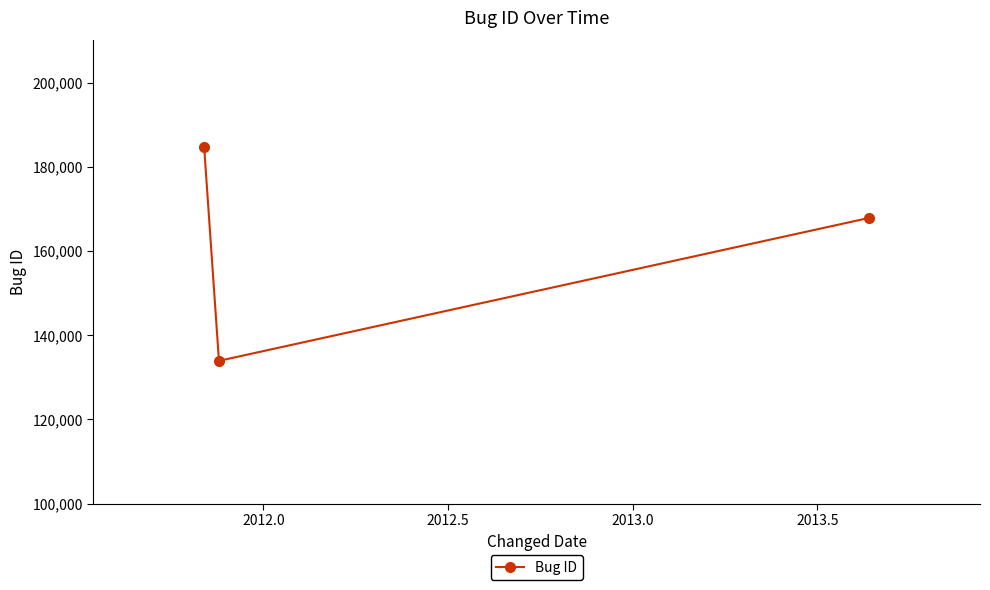

Does the chart display data point markers on the line(s)?

Yes